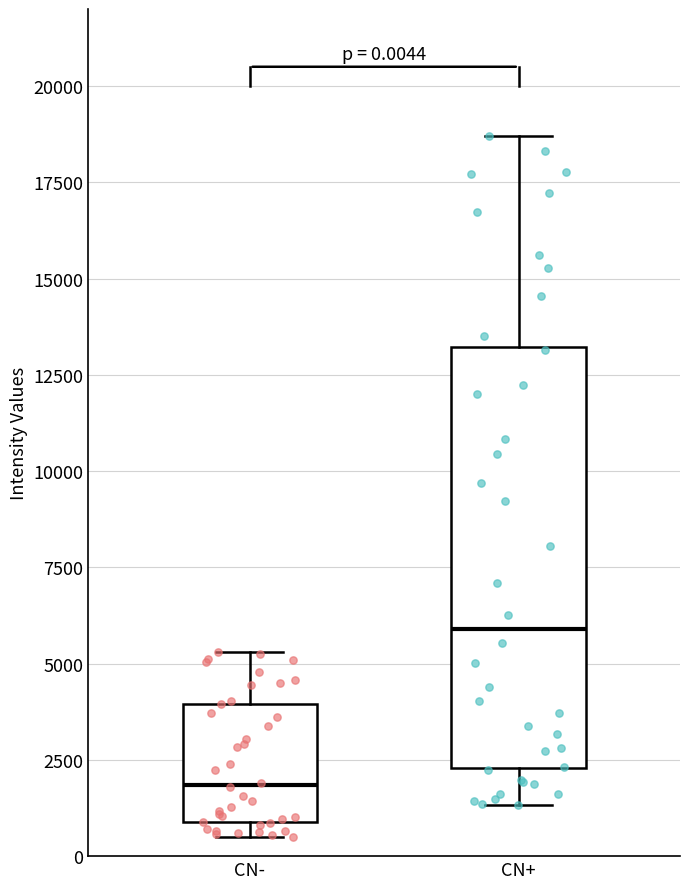

Which box is the tallest, from its lower edge to its upper edge?

CN+